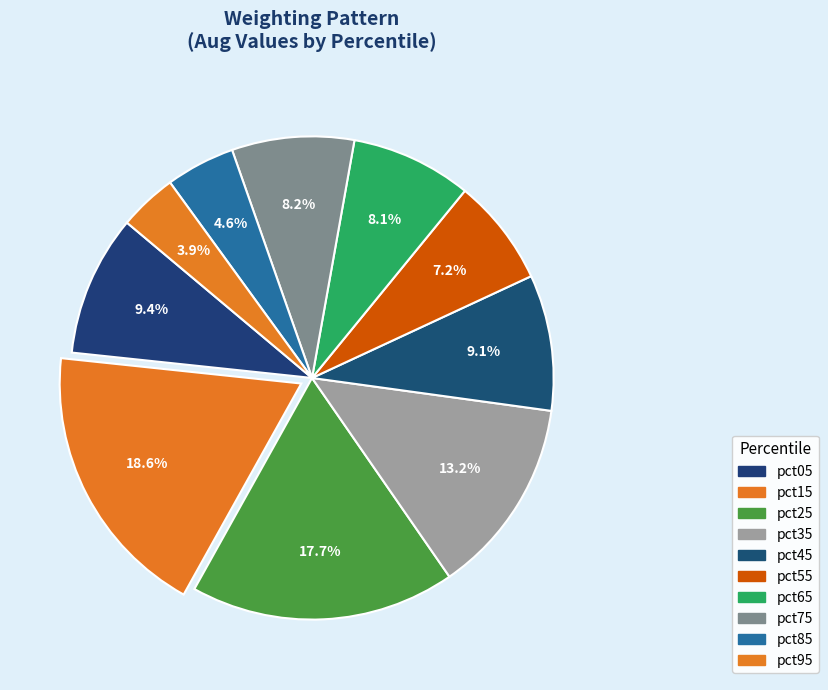

How many slices are in this pie chart?

10